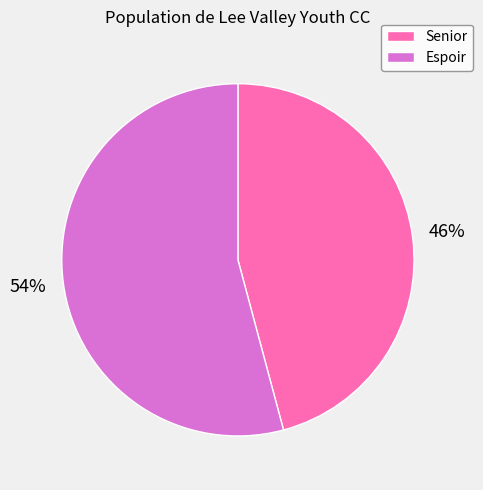

Approximately how many times larger is the value at Espoir compared to Senior?

1.2